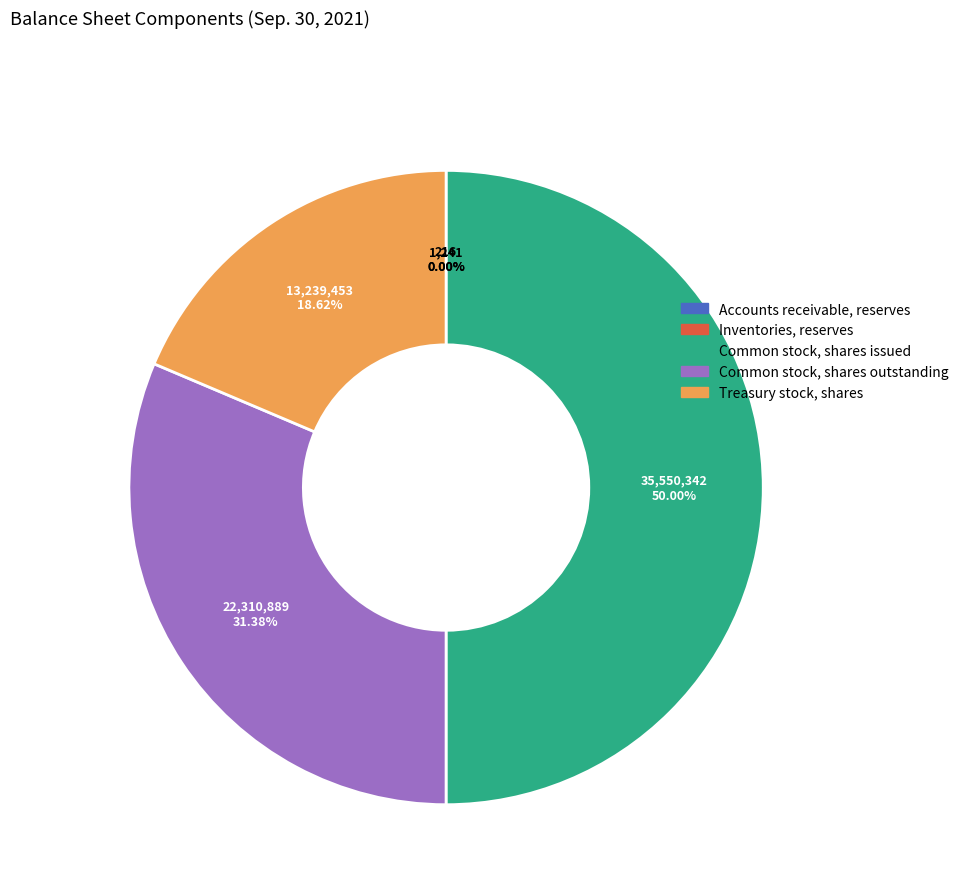

Is Treasury stock, shares the majority of the pie?

No